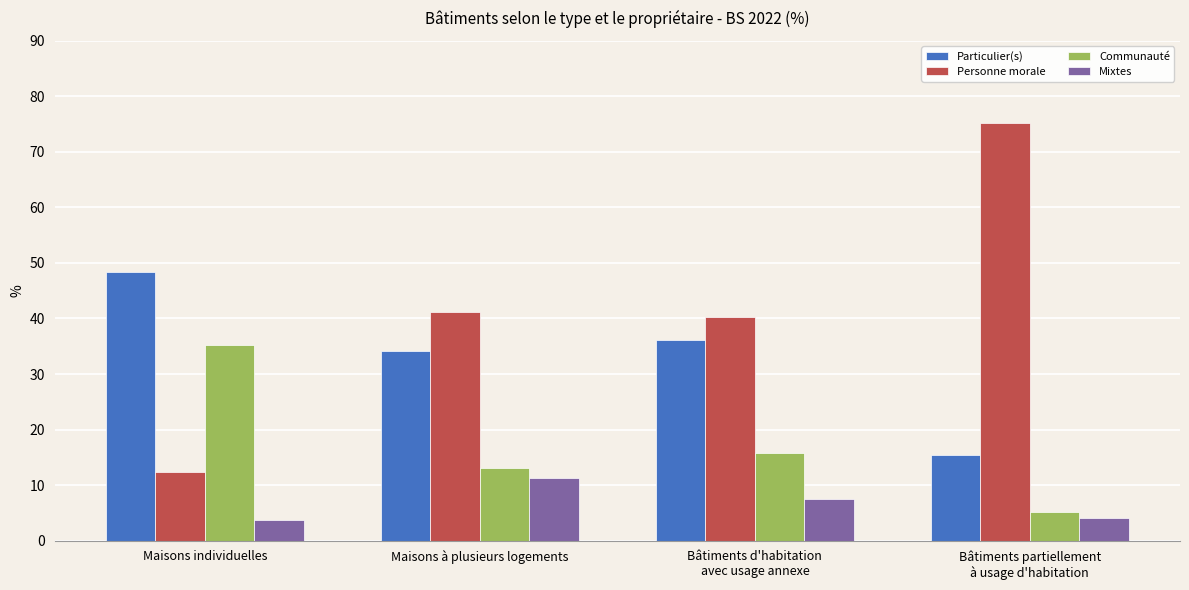

What is the value of the Personne morale bar at the 2nd from the left?

41.1